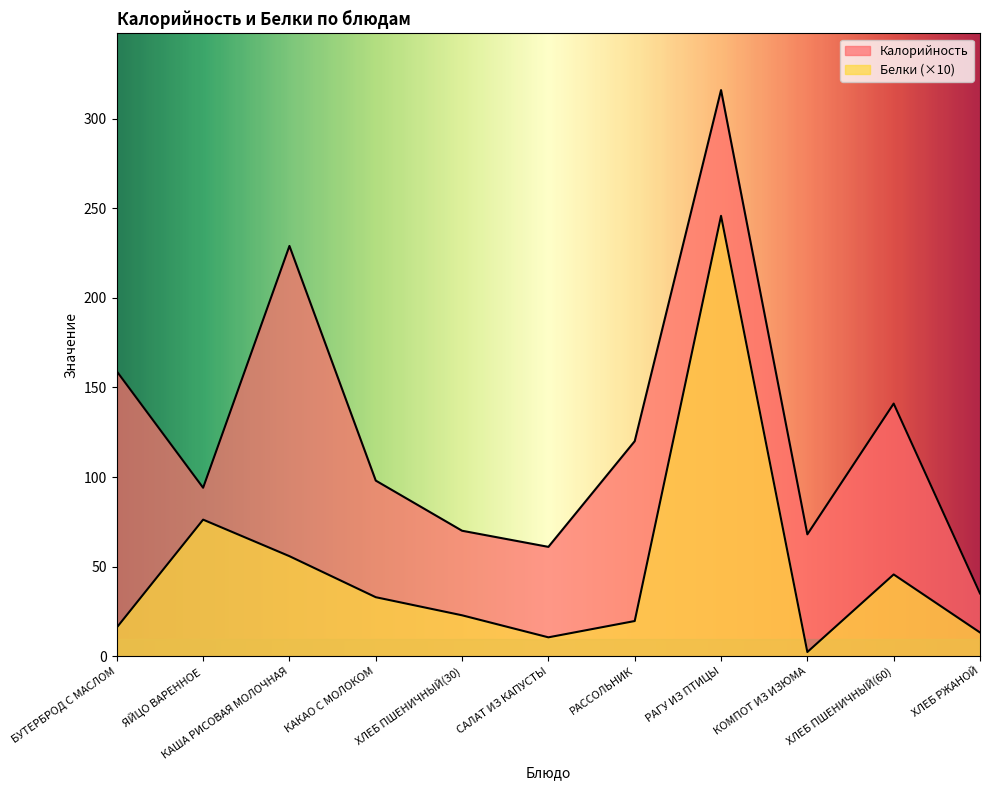

What is the value of the Калорийность point at the 5th from the left?

70.0